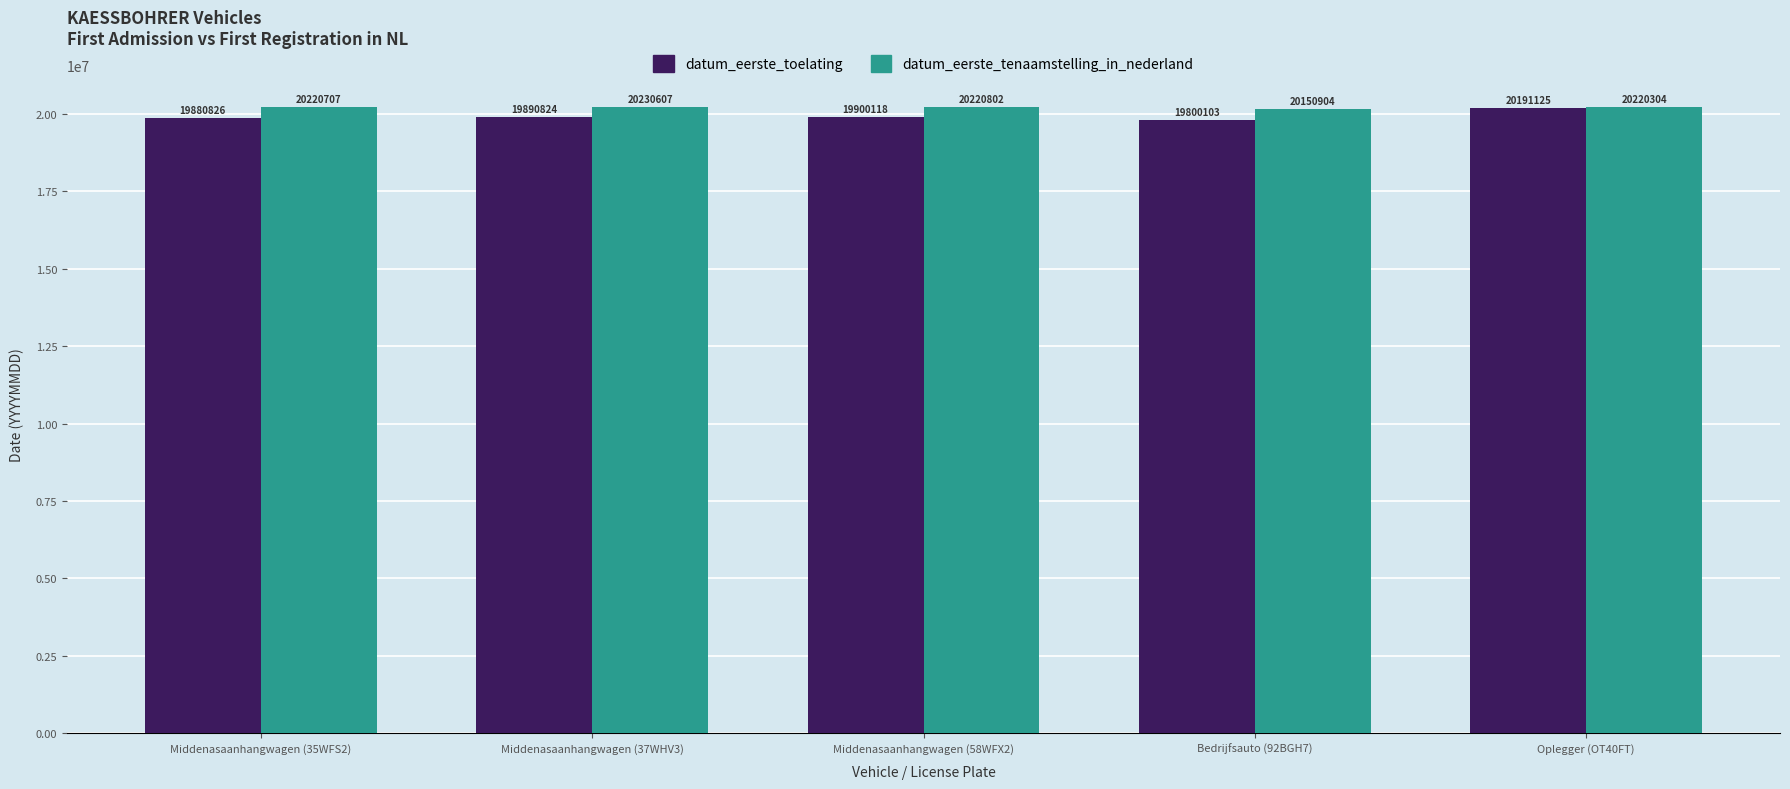

The datum_eerste_toelating series shows 10512056 at Oplegger (OT40FT). True or false?

False